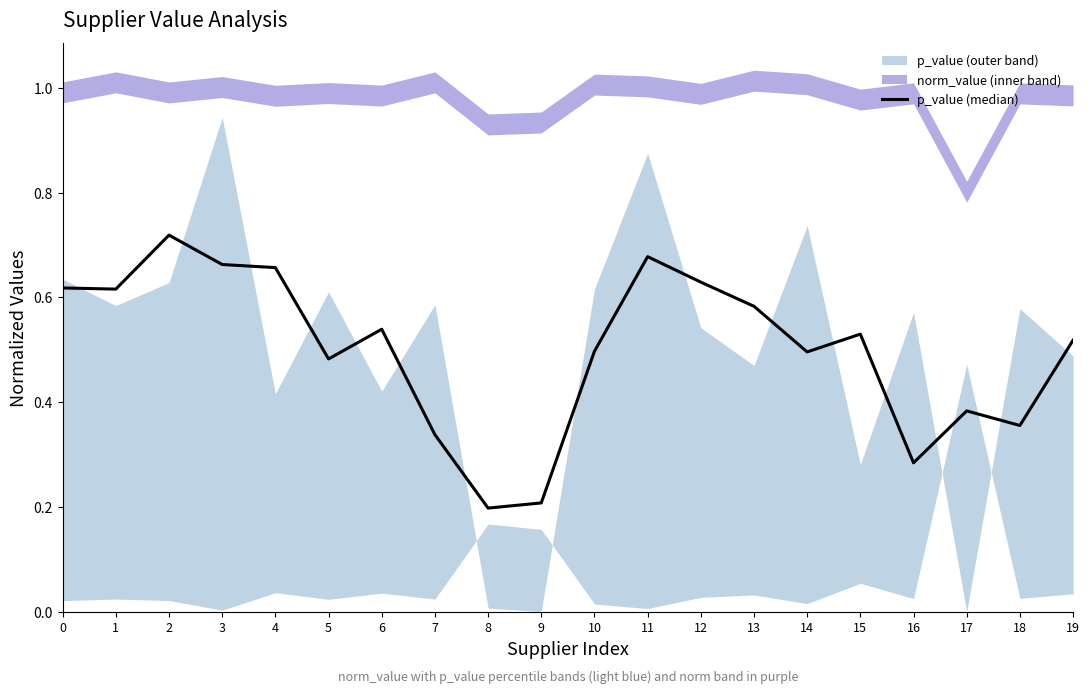

What is the value of the 6th point from the left?

0.5